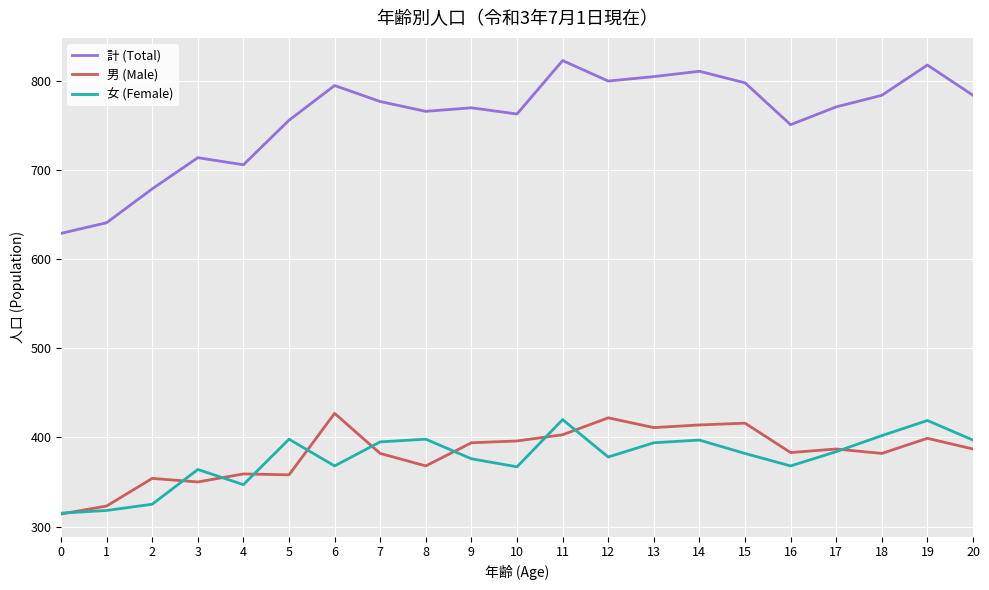

Rank the series by their maximum value, from lowest to highest.

女 (Female), 男 (Male), 計 (Total)